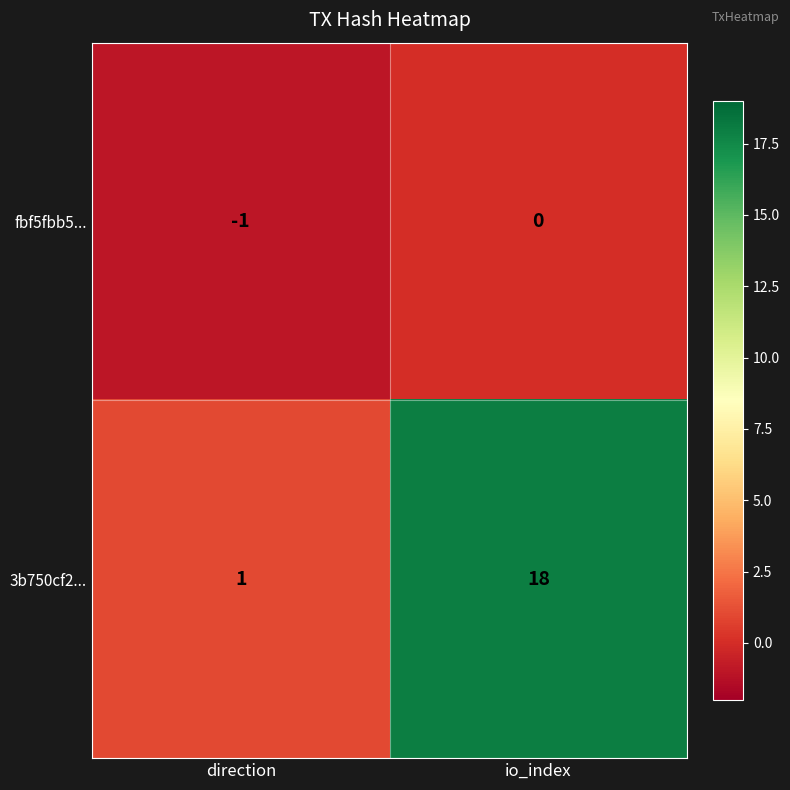

Which label corresponds to the smallest value in the chart?

direction